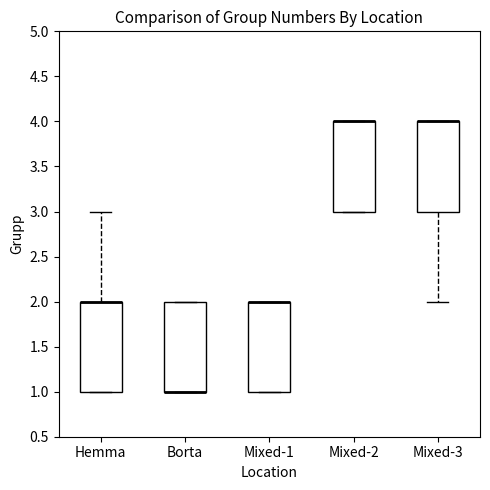

Reading left to right, transcribe this box plot: for each box, give where its median line is, the range the box spans, and where its two whiskers end, as read against the y-axis. The values are not printed on the chart, so give them approximately, as read against the axis.

Hemma: median 2 (drawn on the box's upper edge), box 1 to 2, whiskers 1 to 3
Borta: median 1 (drawn on the box's lower edge), box 1 to 2, whiskers 1 to 2
Mixed-1: median 2 (drawn on the box's upper edge), box 1 to 2, whiskers 1 to 2
Mixed-2: median 4 (drawn on the box's upper edge), box 3 to 4, whiskers 3 to 4
Mixed-3: median 4 (drawn on the box's upper edge), box 3 to 4, whiskers 2 to 4